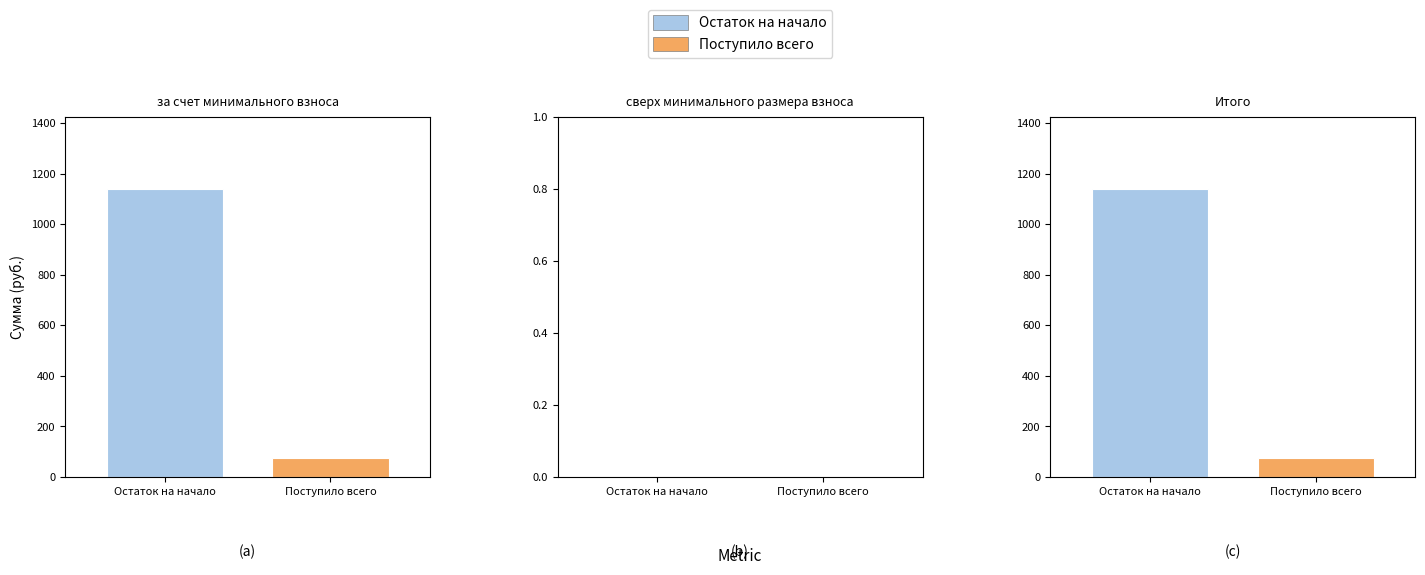

Reading left to right, list all the values displayed in this chart.

Остаток на начало: 1139.8	0.0	1139.8
Поступило всего: 73.6	0.0	73.6